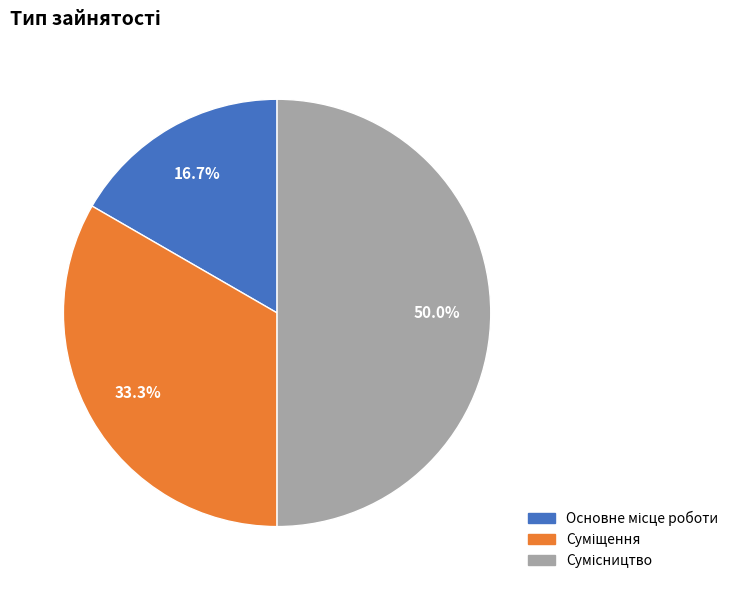

Is there any slice that represents more than half of the pie?

No